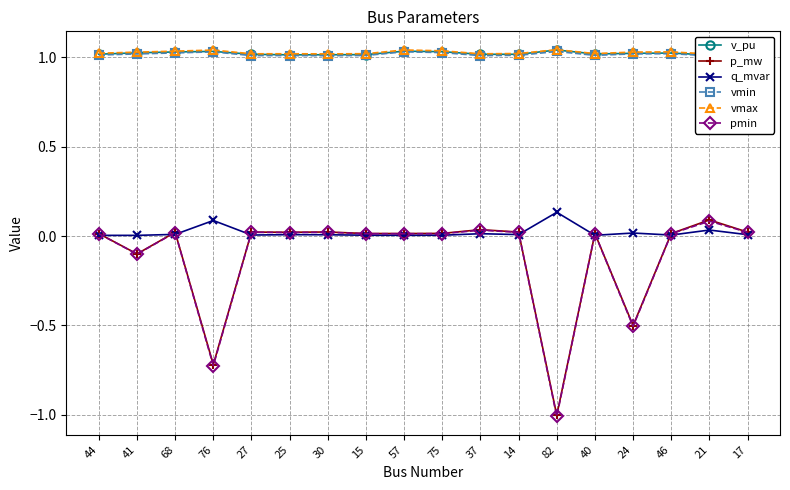

Rank the categories by pmin value from lowest to highest.

82, 76, 24, 41, 75, 44, 15, 40, 46, 57, 68, 25, 27, 30, 14, 17, 37, 21